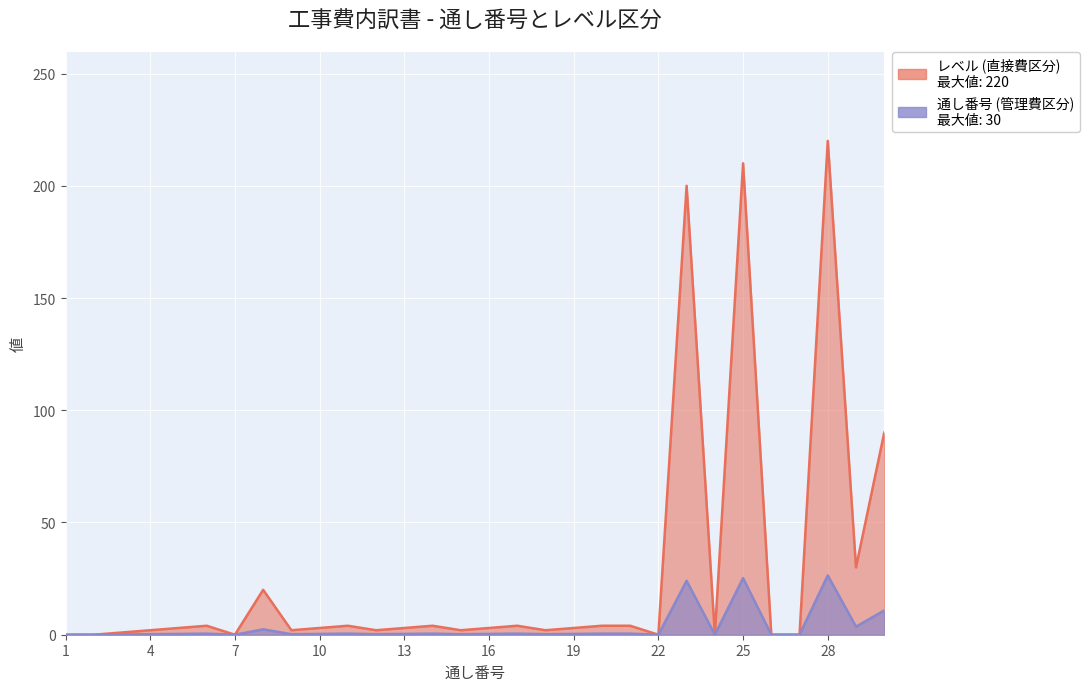

Which category has the highest value across all series?

28